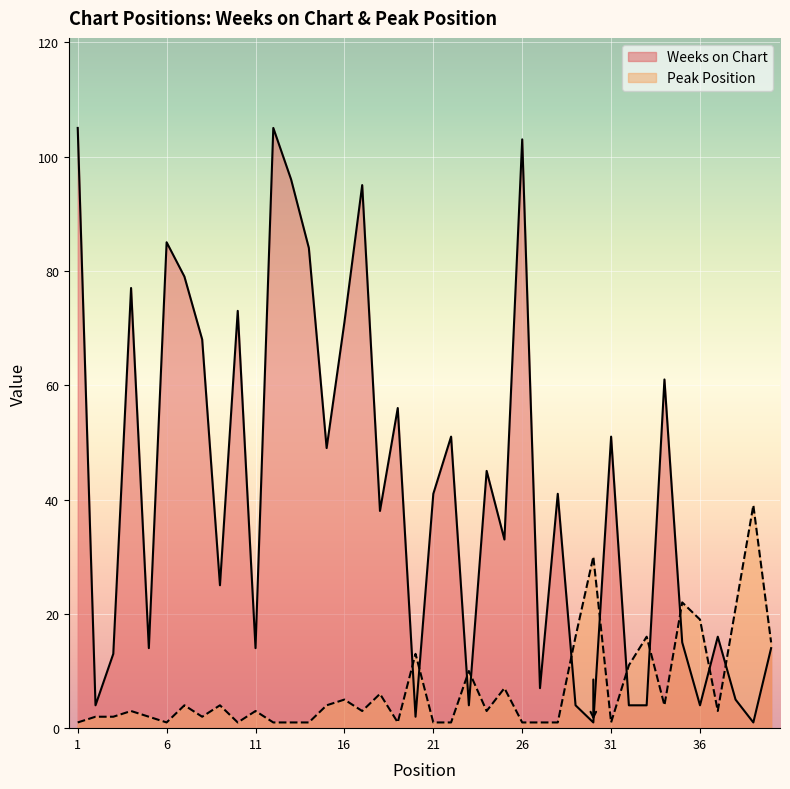

True or false: Peak Position and Weeks on Chart cross at least once.

True